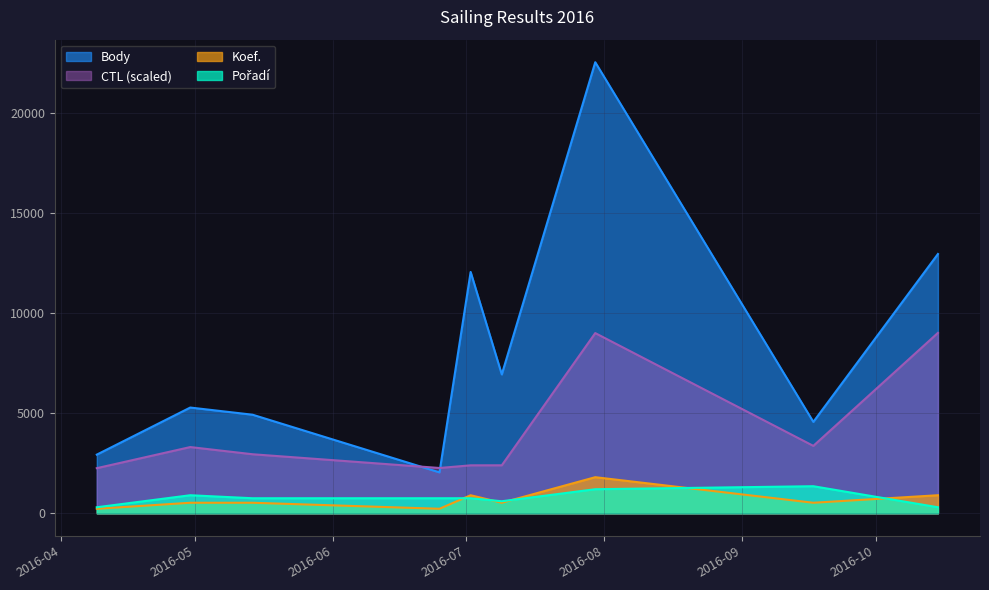

True or false: CTL and Body intersect in this chart.

True